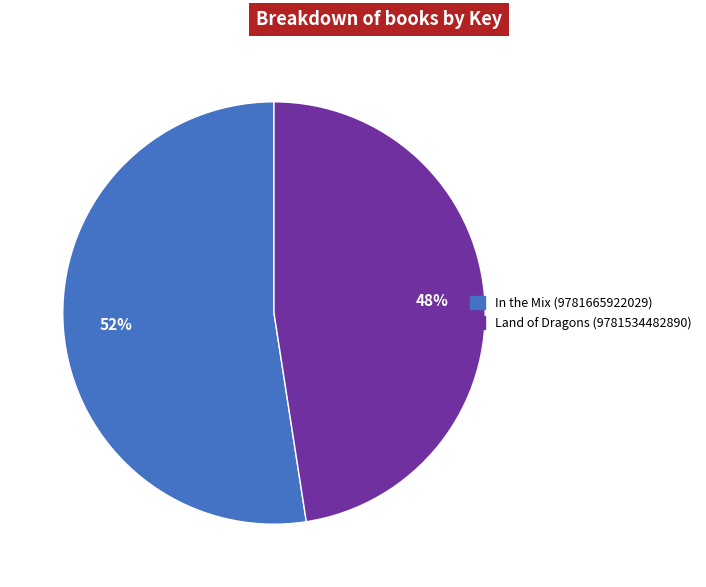

How many slices are in this pie chart?

2